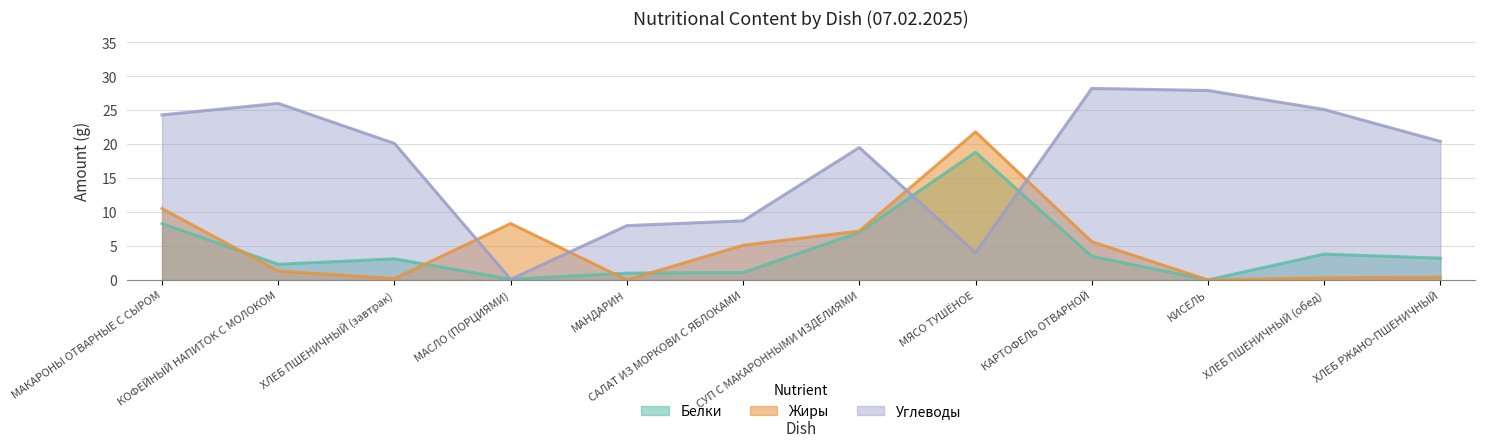

How many data points in Белки are above 3?

7